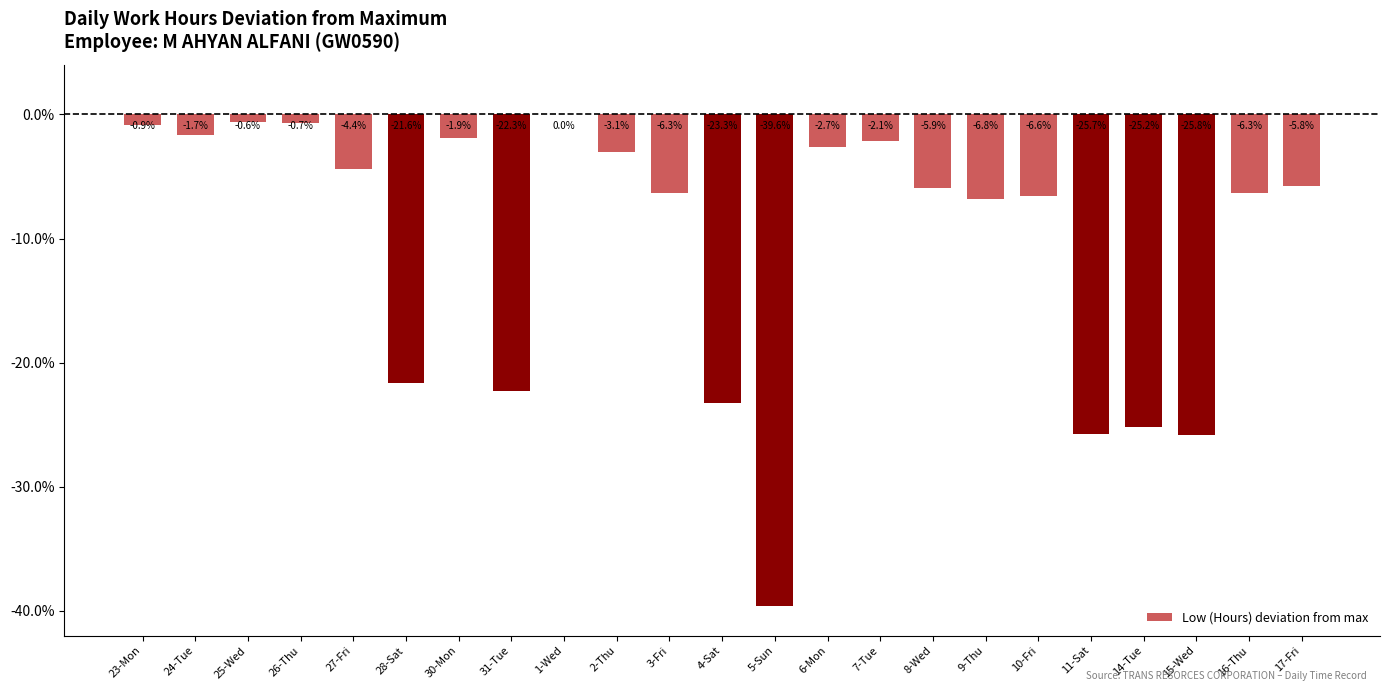

Are the bars horizontal?

No